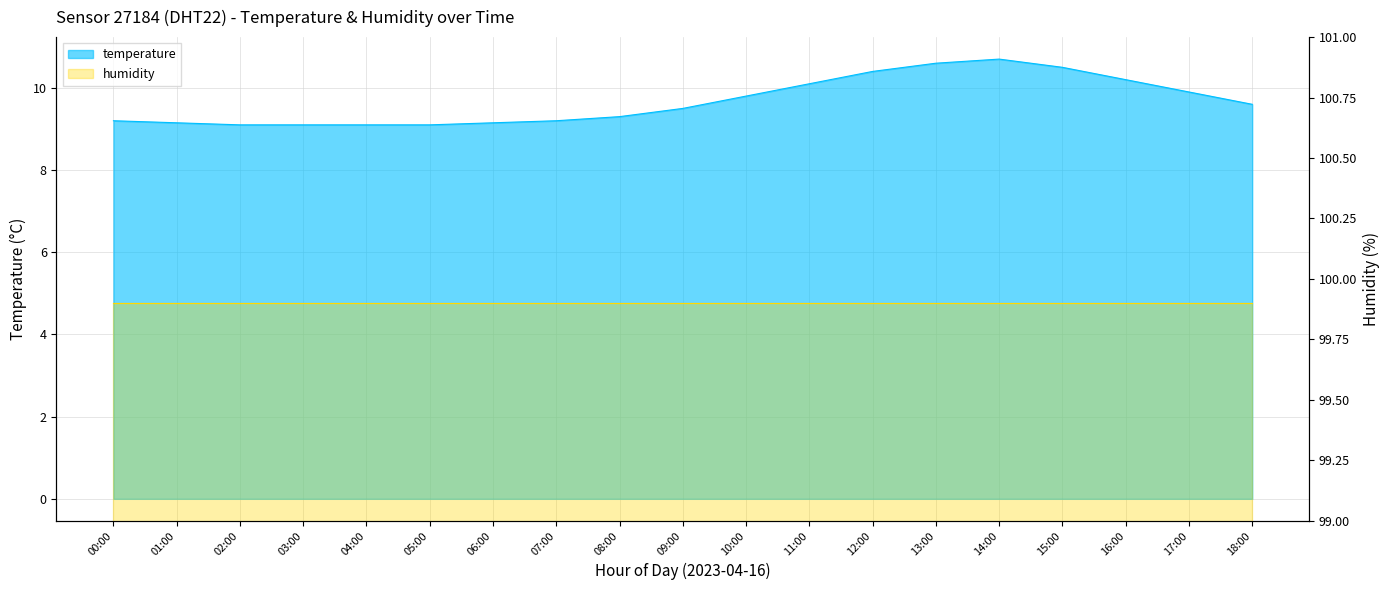

What is the difference between the maximum and second lowest values?

1.6